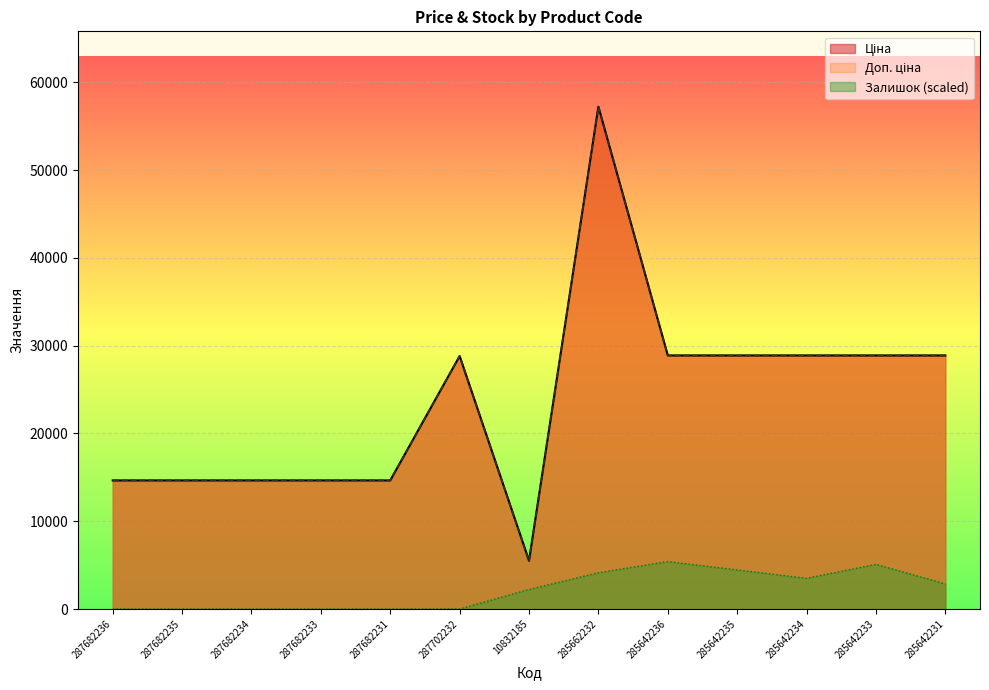

True or false: Доп. ціна and Залишок cross at least once.

False